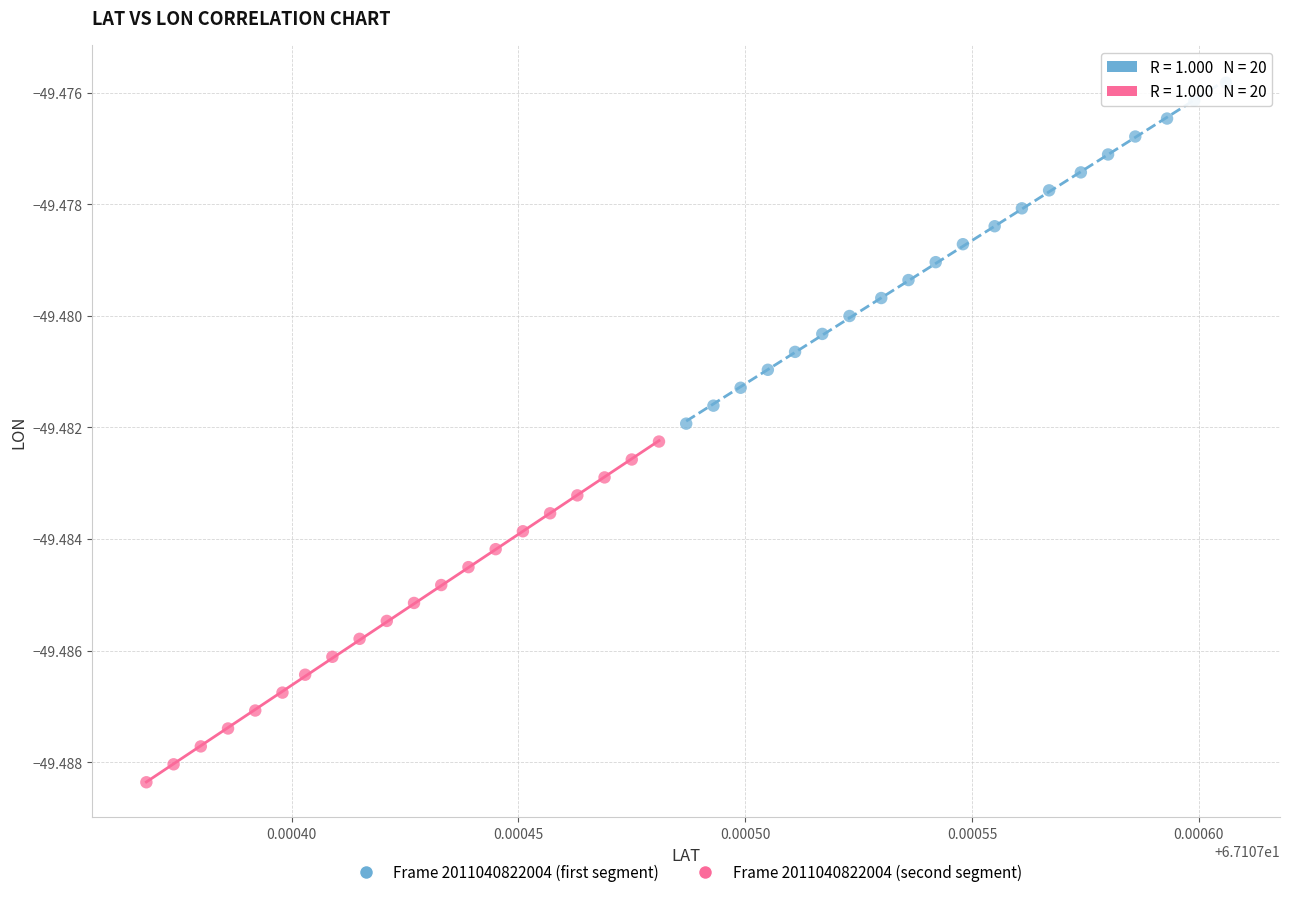

Which series has the largest Y range (max minus min)?

Frame 2011040822004 (first segment)